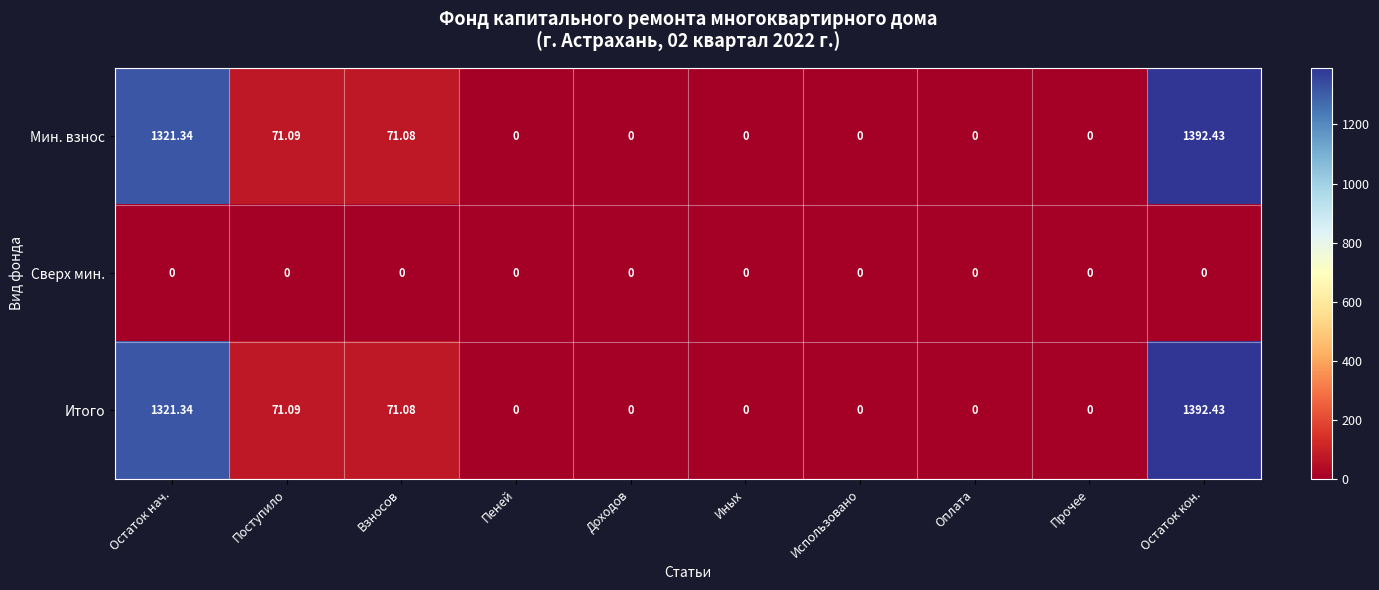

Where is Мин. взнос nearest to the value 696?

Поступило